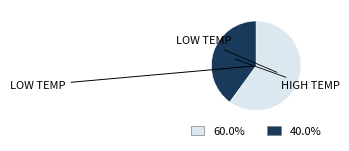

Is the sum of 60.0% and 40.0% greater than half?

Yes